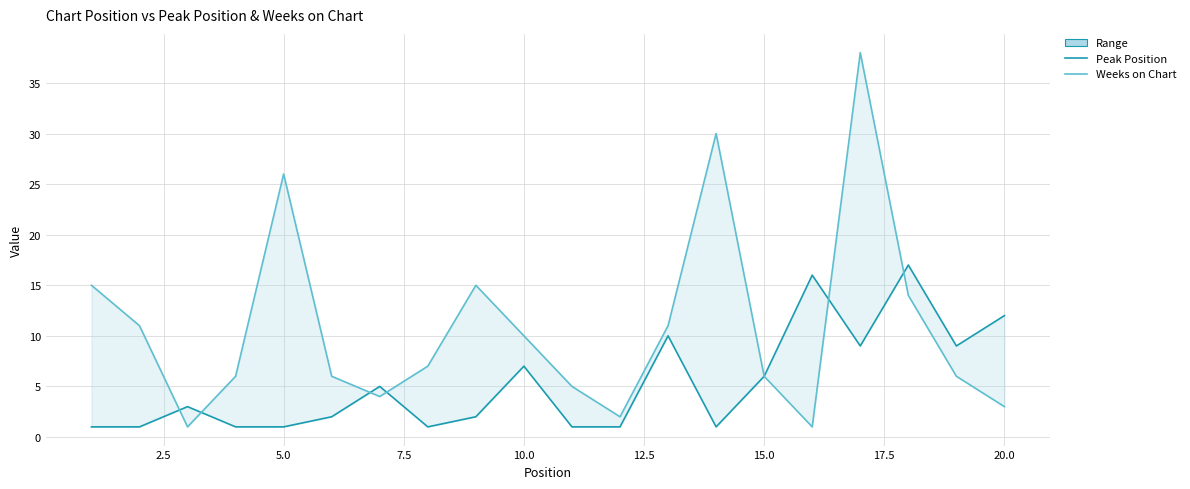

Is the value of Peak Position at 7.5 greater than the value of Weeks on Chart at 0.0?

No